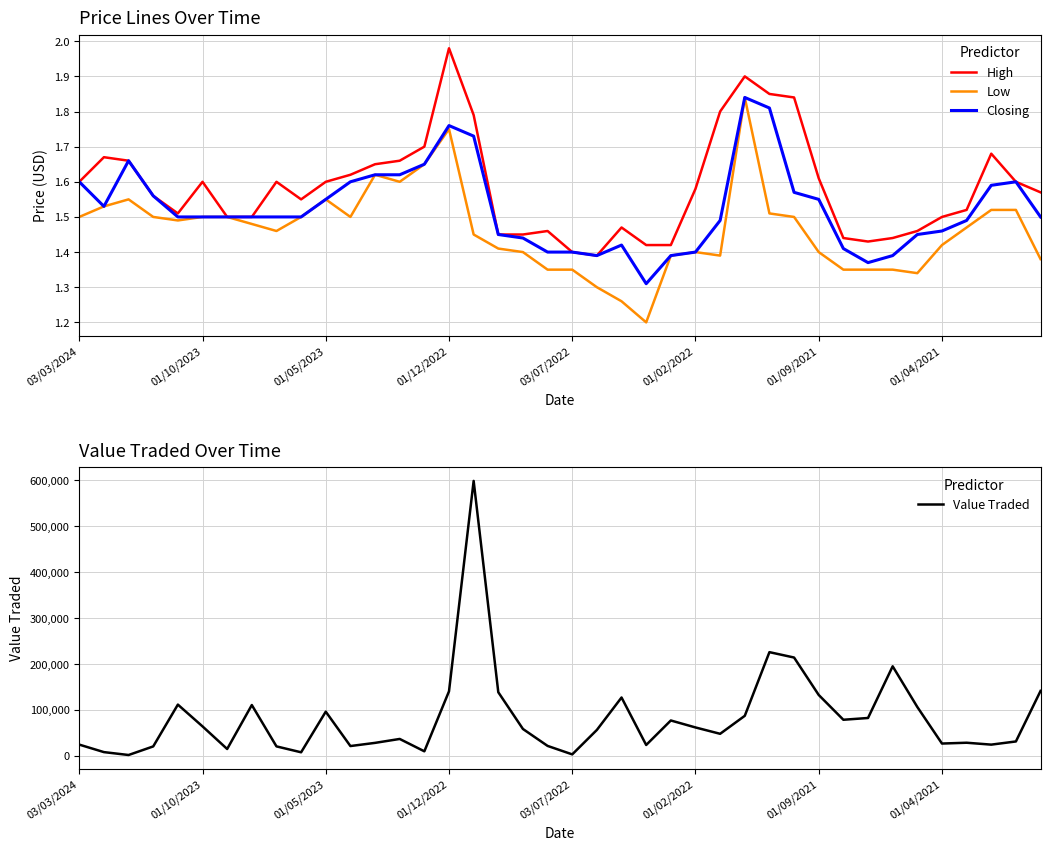

What is the value of the Low point at the 21st from the left?

1.4